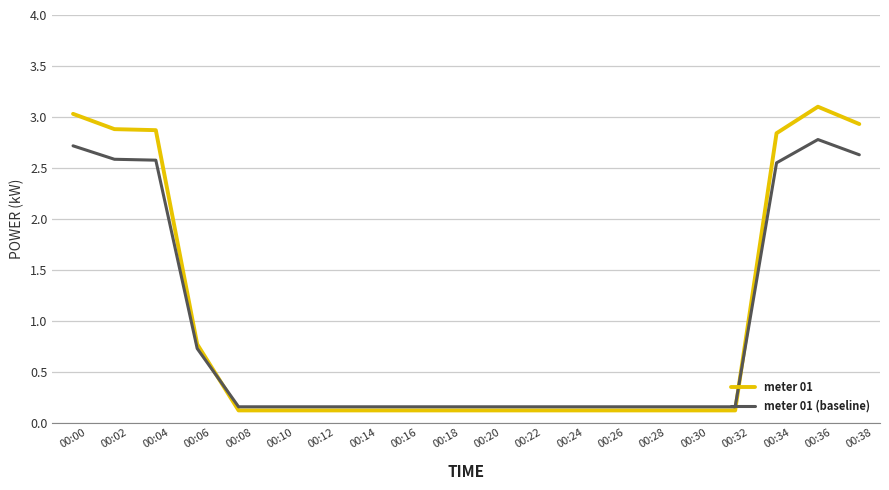

Read the meter 01 value at 00:36.

3.1